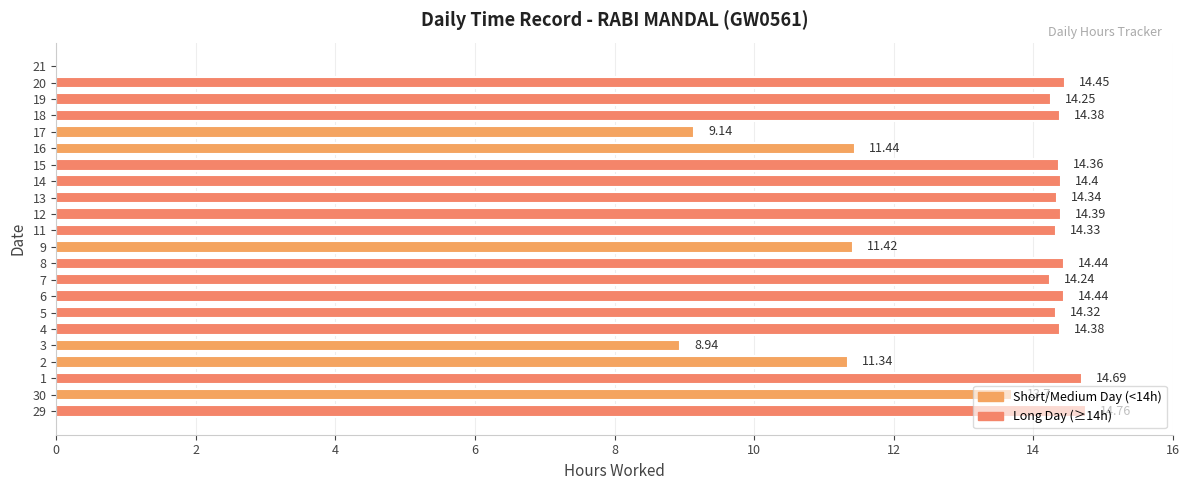

How many categories are shown in the chart?

22